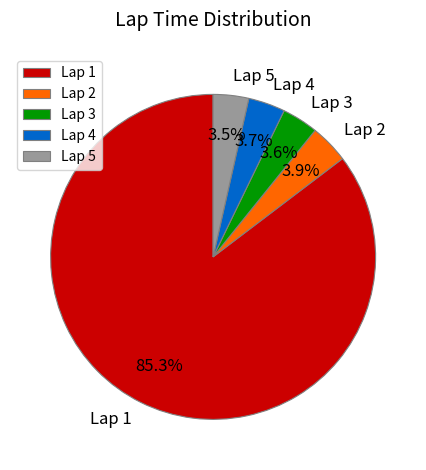

How many slices are in this pie chart?

5